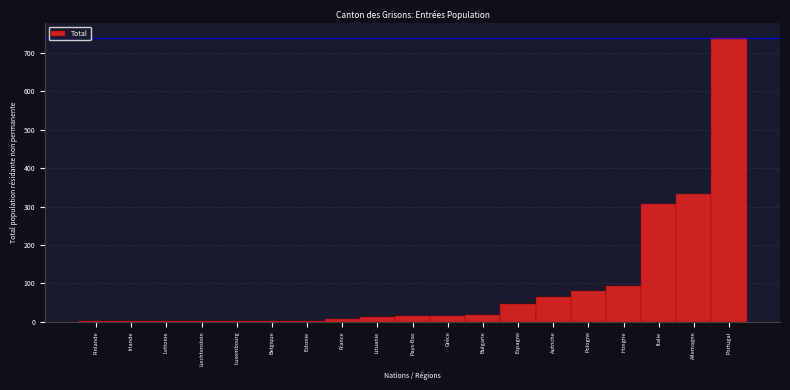

What is the sum of all values?

1737